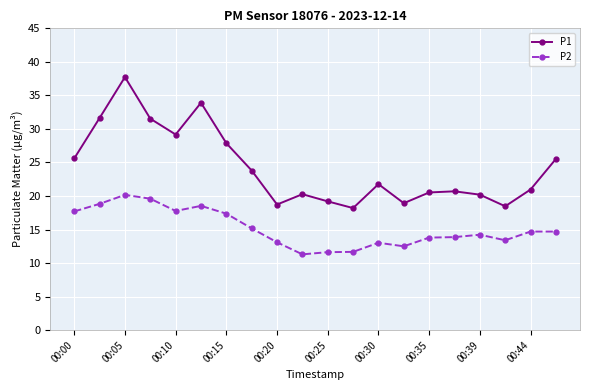

What is the value of the P2 point at the 18th from the left?

13.4